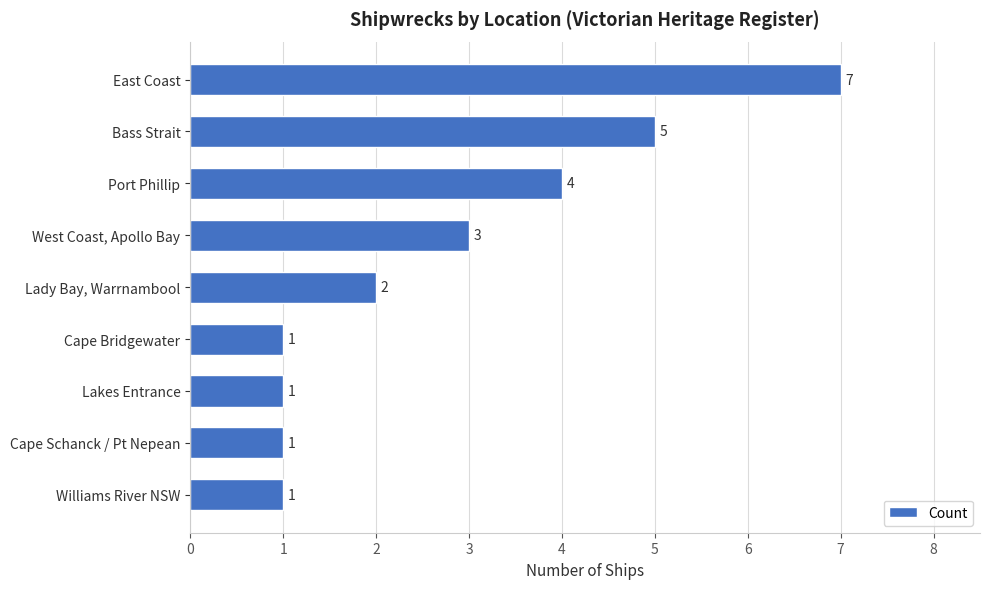

Reading top to bottom, what are all the values shown in this chart?

East Coast=7	Bass Strait=5	Port Phillip=4	West Coast, Apollo Bay=3	Lady Bay, Warrnambool=2	Cape Bridgewater=1	Lakes Entrance=1	Cape Schanck / Pt Nepean=1	Williams River NSW=1